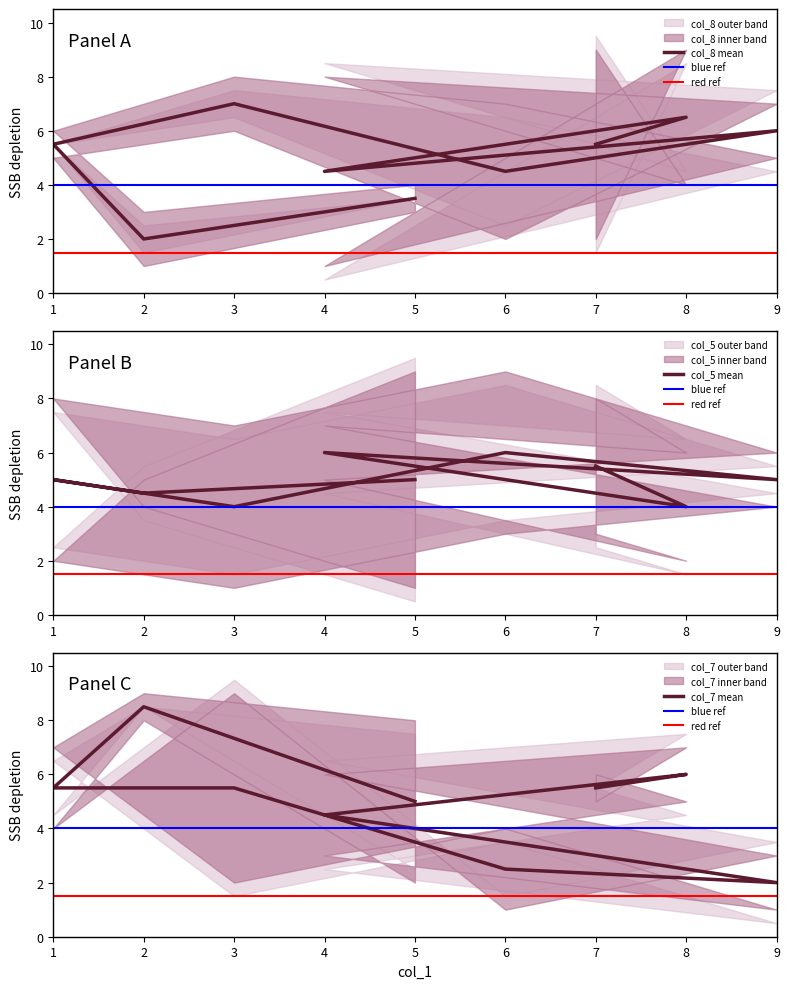

Which series has the widest spread of values?

col_8